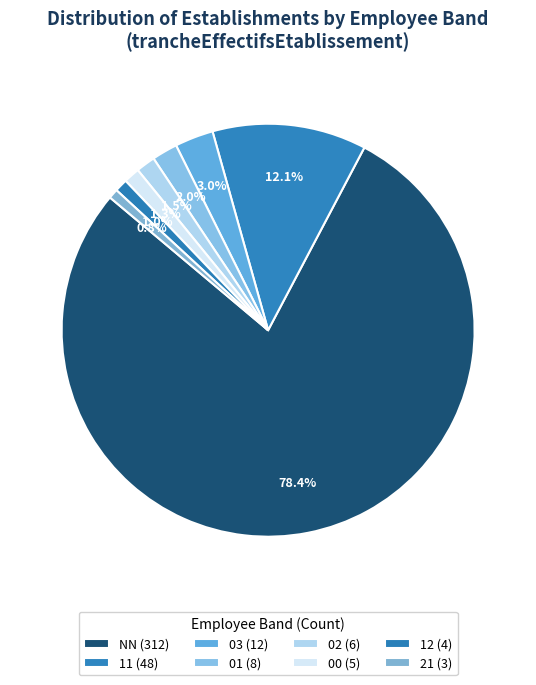

Is it true that 11 is 24% of the pie?

False